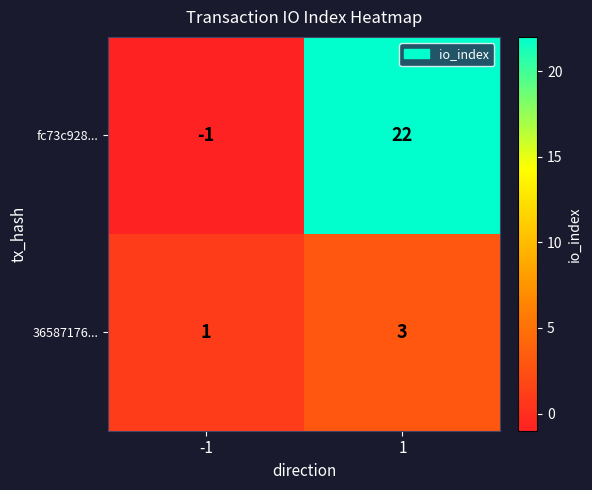

Is it true that 36587176... equals 3 at 1?

True